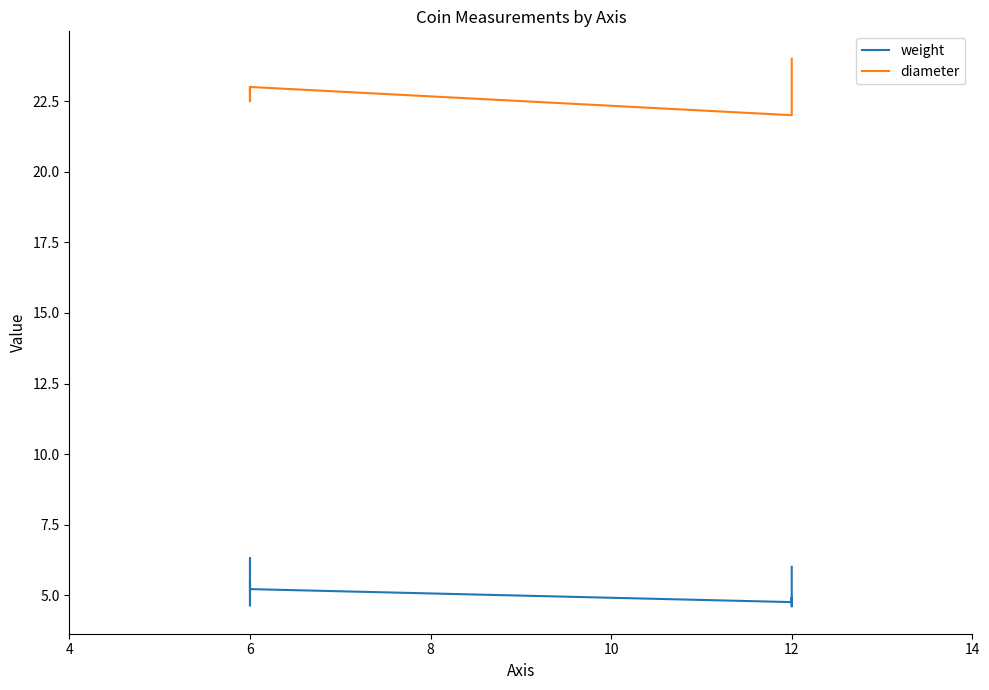

How many interior local peaks does the weight series have?

2